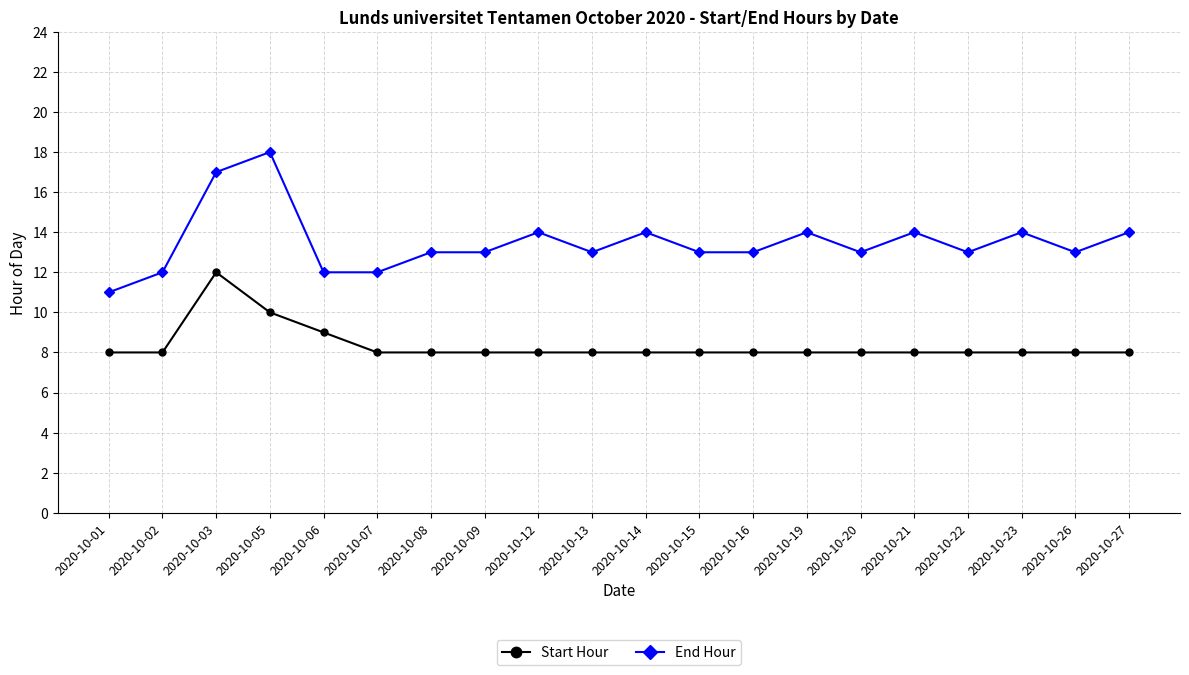

Reading left to right, what are all the values shown in this chart?

Start Hour: 2020-10-01=8	2020-10-02=8	2020-10-03=12	2020-10-05=10	2020-10-06=9	2020-10-07=8	2020-10-08=8	2020-10-09=8	2020-10-12=8	2020-10-13=8	2020-10-14=8	2020-10-15=8	2020-10-16=8	2020-10-19=8	2020-10-20=8	2020-10-21=8	2020-10-22=8	2020-10-23=8	2020-10-26=8	2020-10-27=8
End Hour: 2020-10-01=11	2020-10-02=12	2020-10-03=17	2020-10-05=18	2020-10-06=12	2020-10-07=12	2020-10-08=13	2020-10-09=13	2020-10-12=14	2020-10-13=13	2020-10-14=14	2020-10-15=13	2020-10-16=13	2020-10-19=14	2020-10-20=13	2020-10-21=14	2020-10-22=13	2020-10-23=14	2020-10-26=13	2020-10-27=14